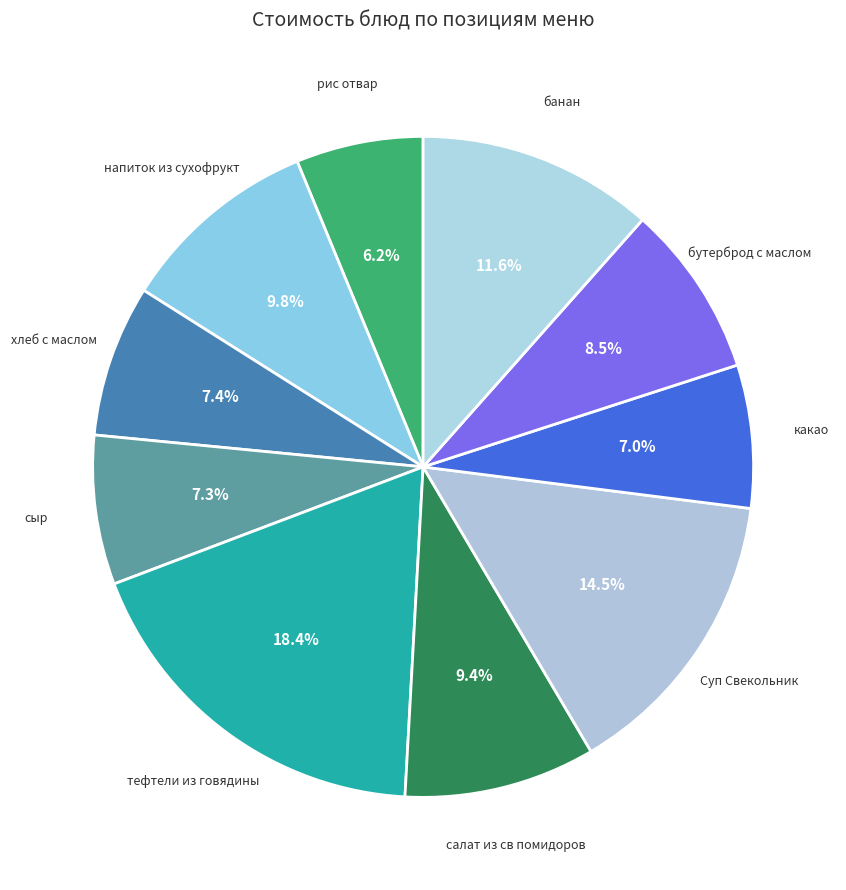

Is there a majority slice in this chart?

No